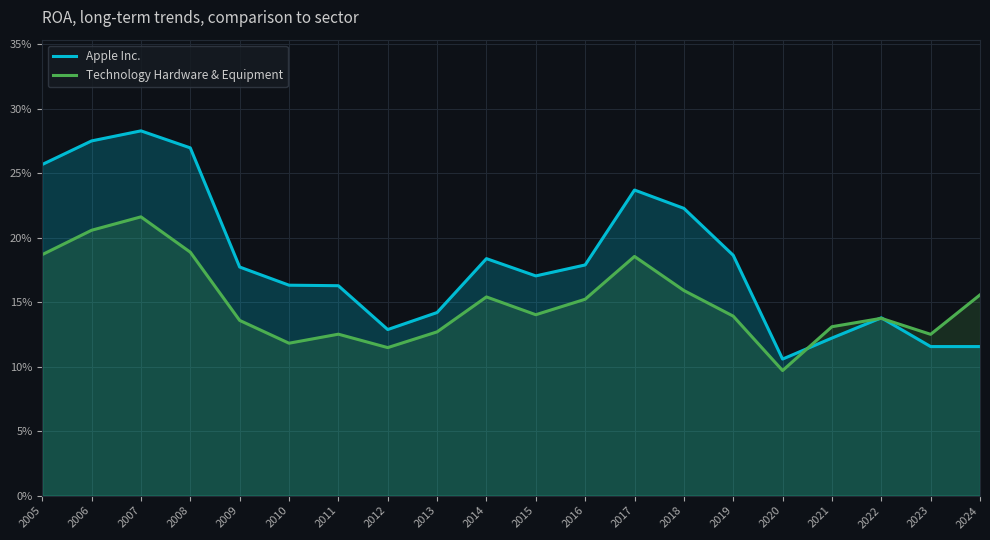

At which category does Apple Inc. reach its first local valley?

2012